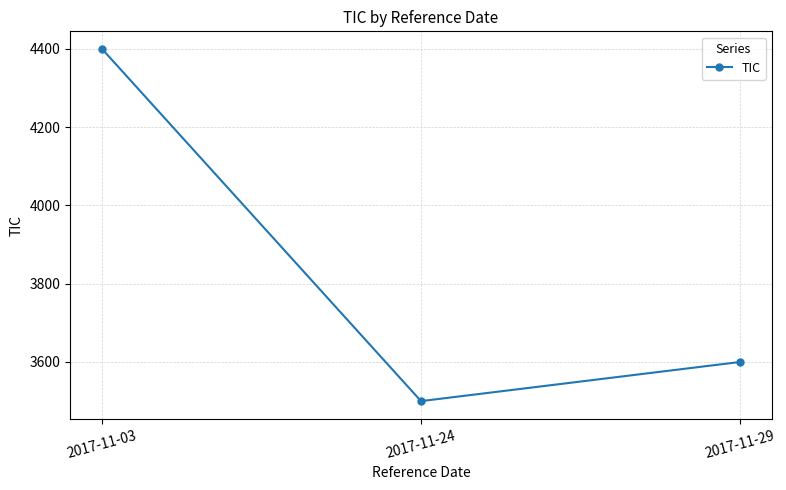

How many values are between 3500 and 4400?

3